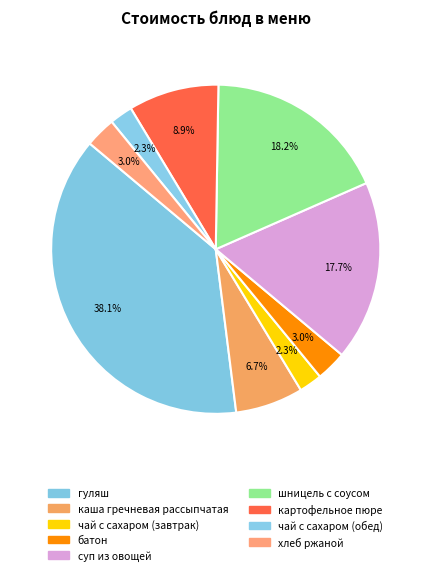

The картофельное пюре slice represents 9% of the pie. True or false?

True